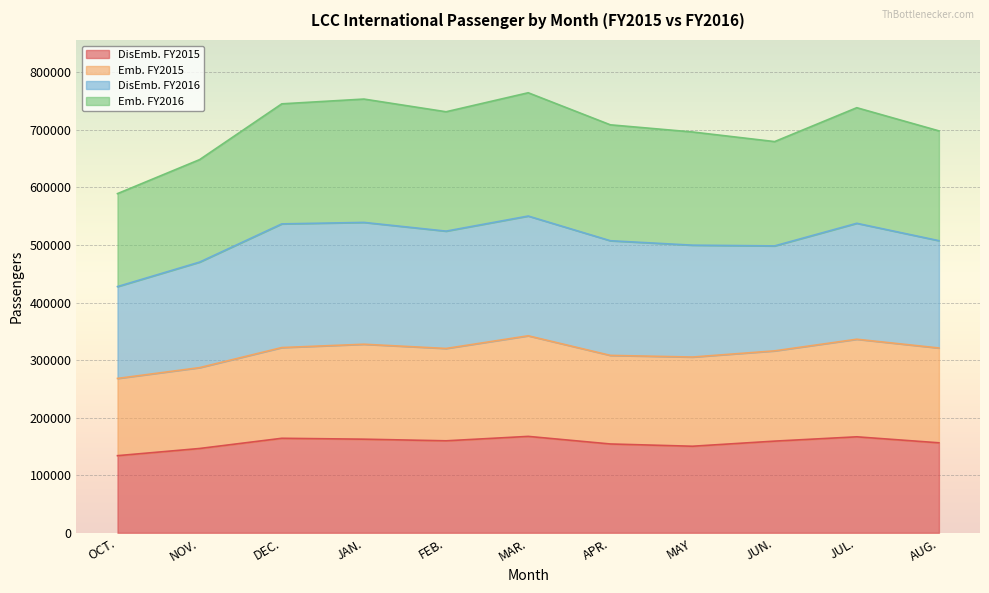

The DisEmb. FY2015 series shows 48526 at OCT.. True or false?

False